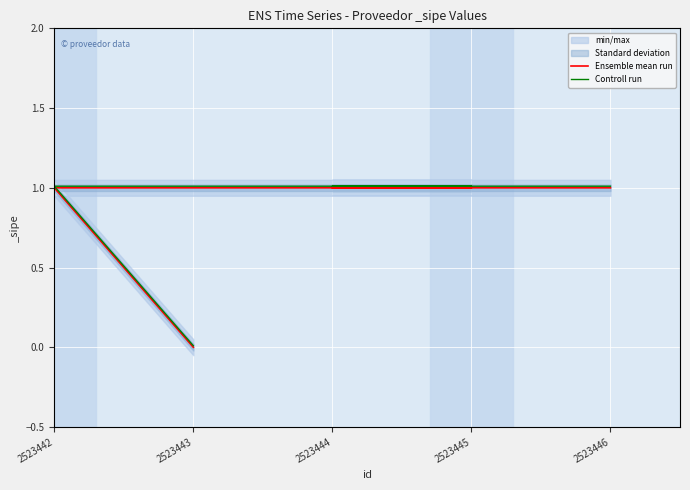

What is the average value of the Ensemble mean run series?

0.8